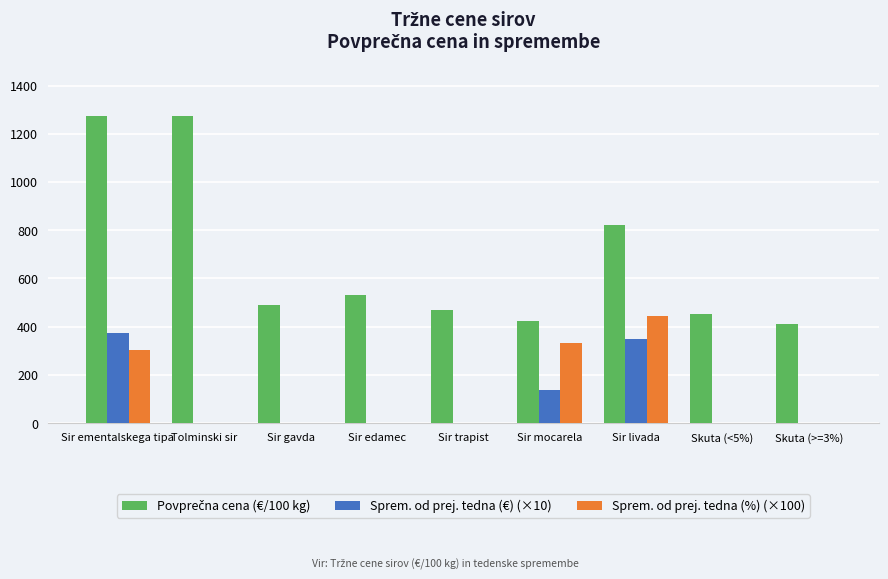

How many data points in Sprem. od prej. tedna (%) (×100) are above 0?

3